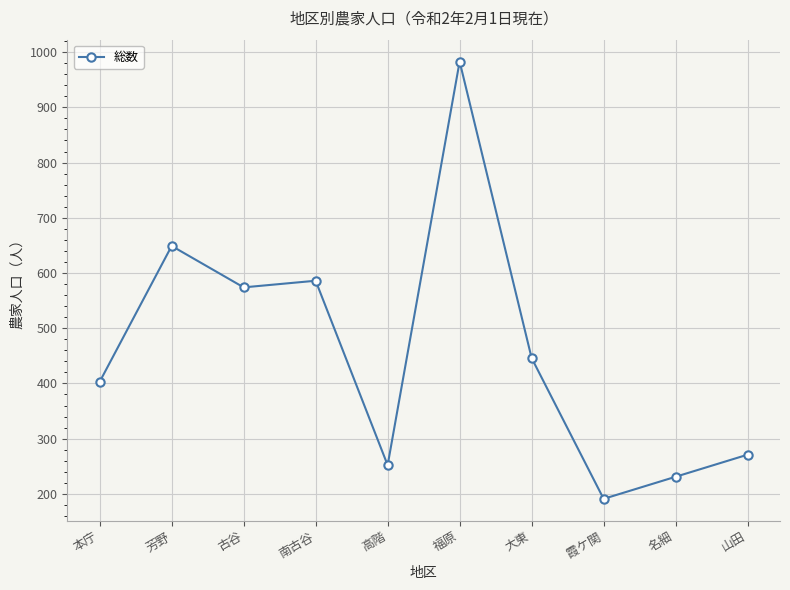

List the labels in order of value, smallest first.

霞ケ関, 名細, 高階, 山田, 本庁, 大東, 古谷, 南古谷, 芳野, 福原